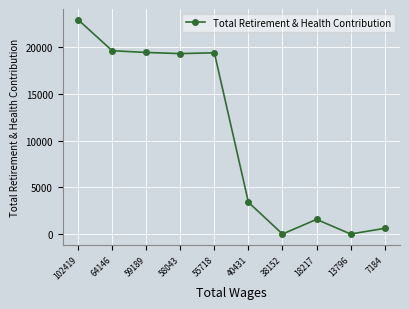

What is the difference between the maximum and minimum values?

22950